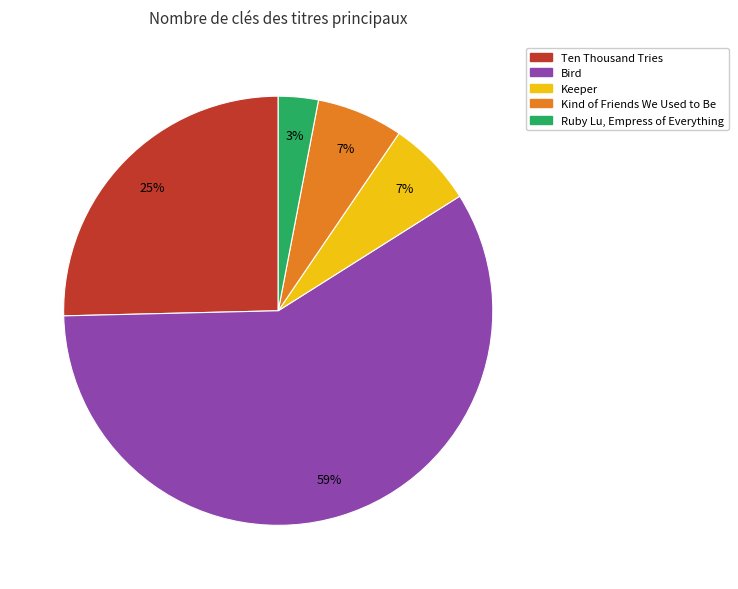

Count the number of slices in the pie.

5